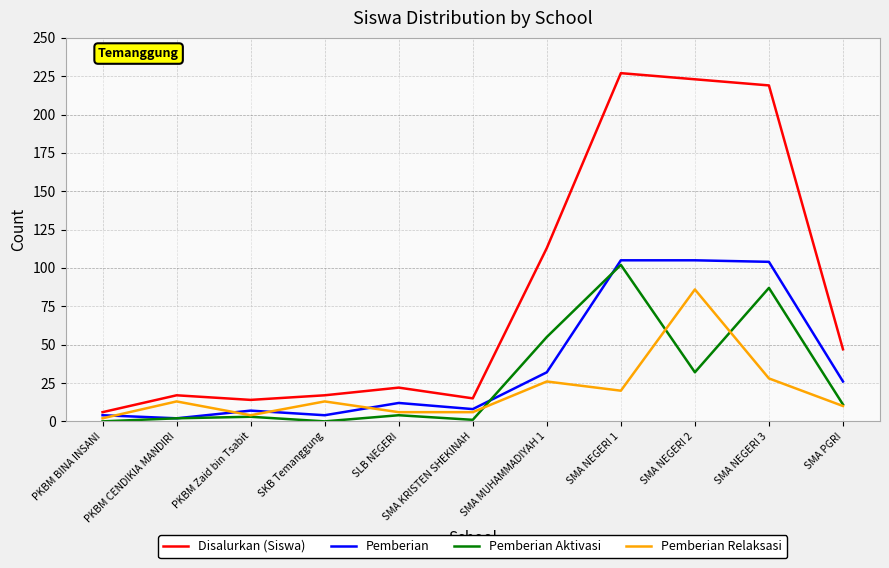

What is the maximum value for Pemberian Relaksasi?

86